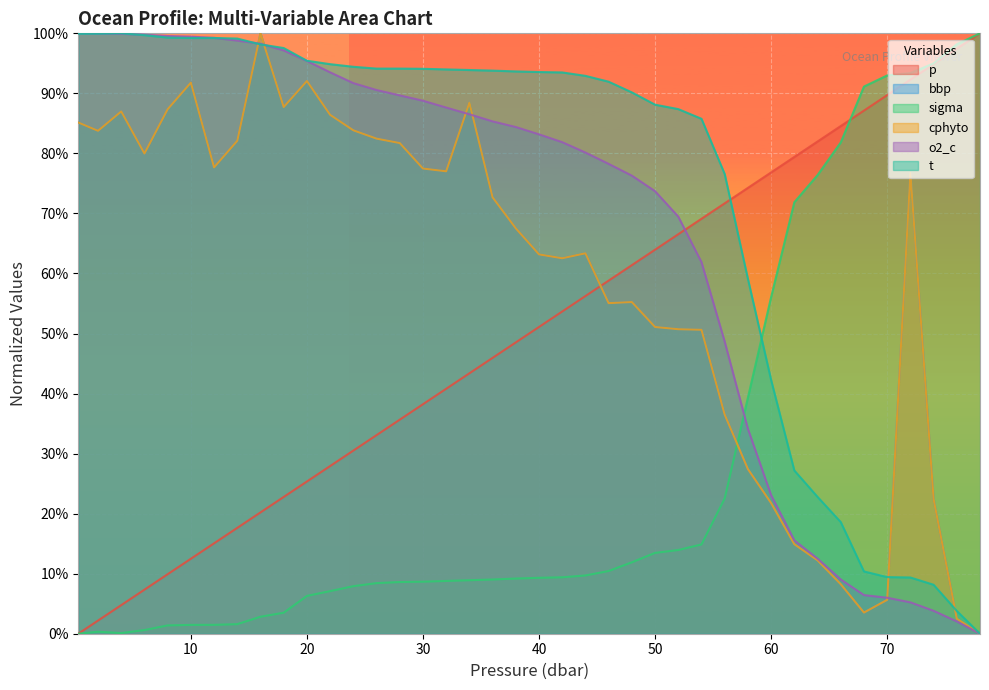

After their last crossing, which series has the higher values: o2_c or sigma?

sigma